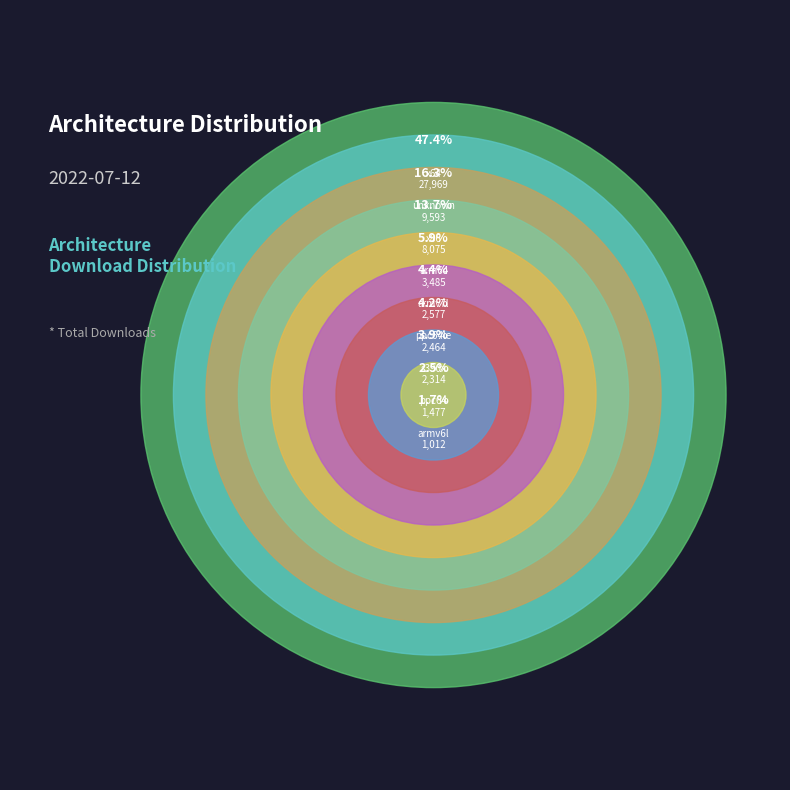

What is the ratio of the value at armv7l to the value at x86?

0.3